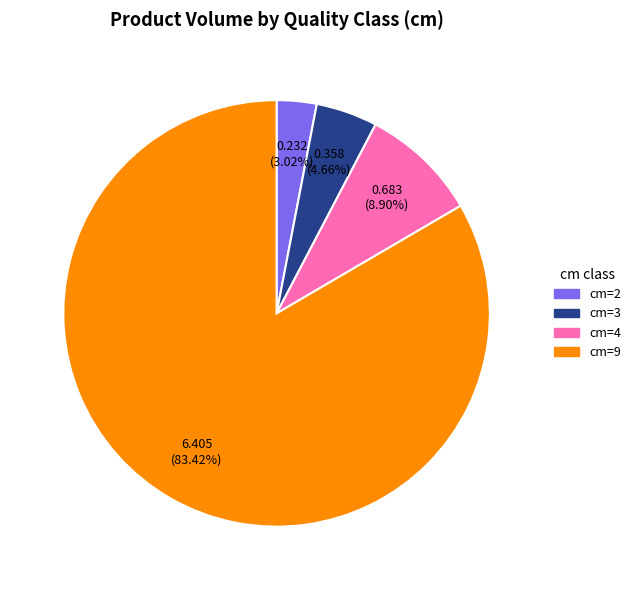

Is there any slice that represents more than half of the pie?

Yes